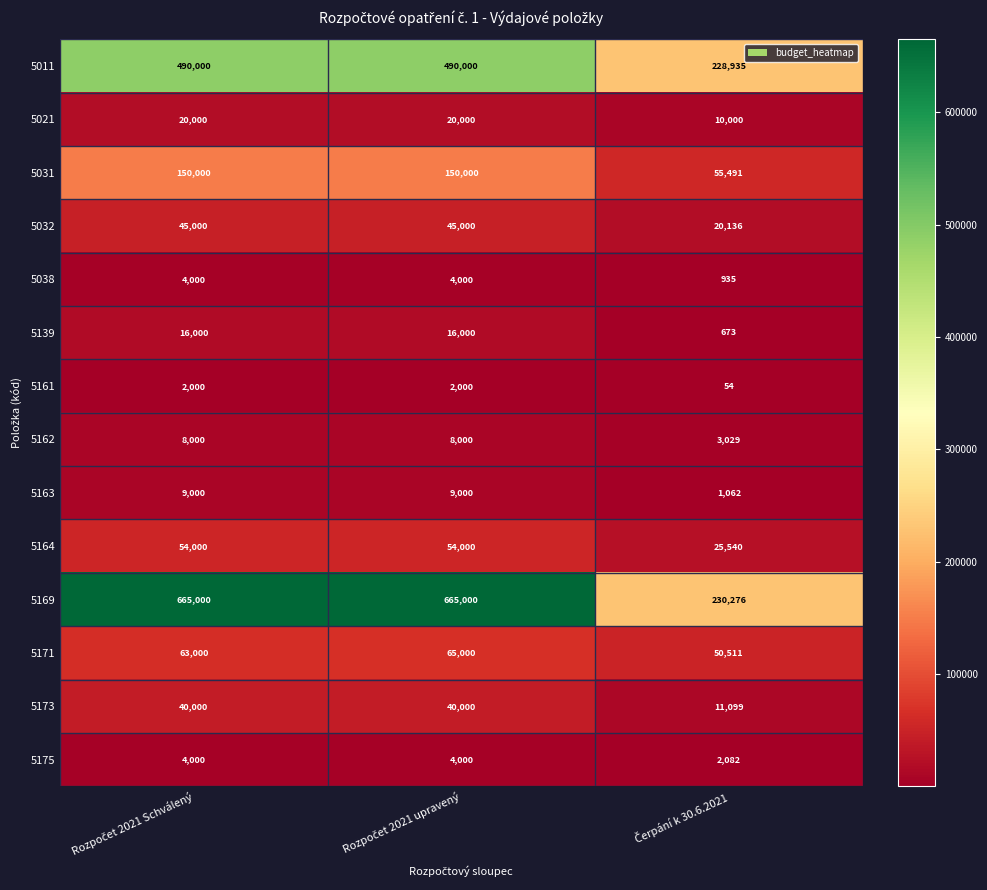

At how many categories does at least one series exceed 145590?

3